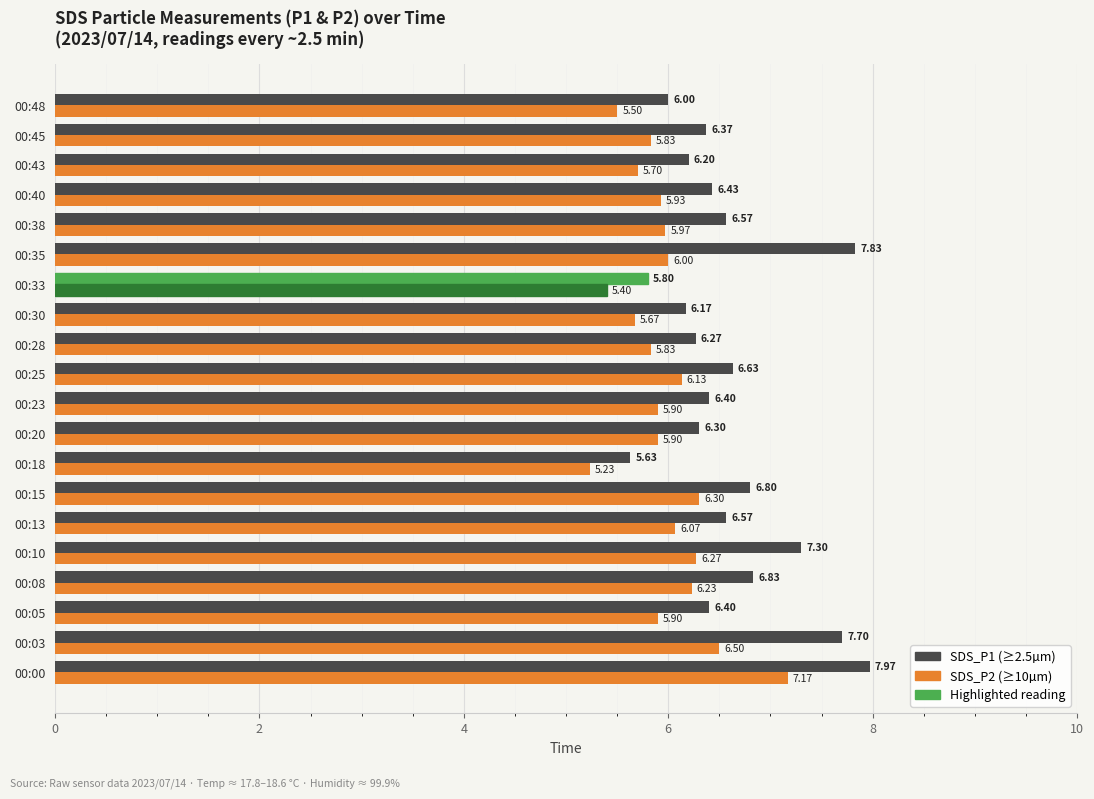

At which category is the sum across all series the highest?

00:00